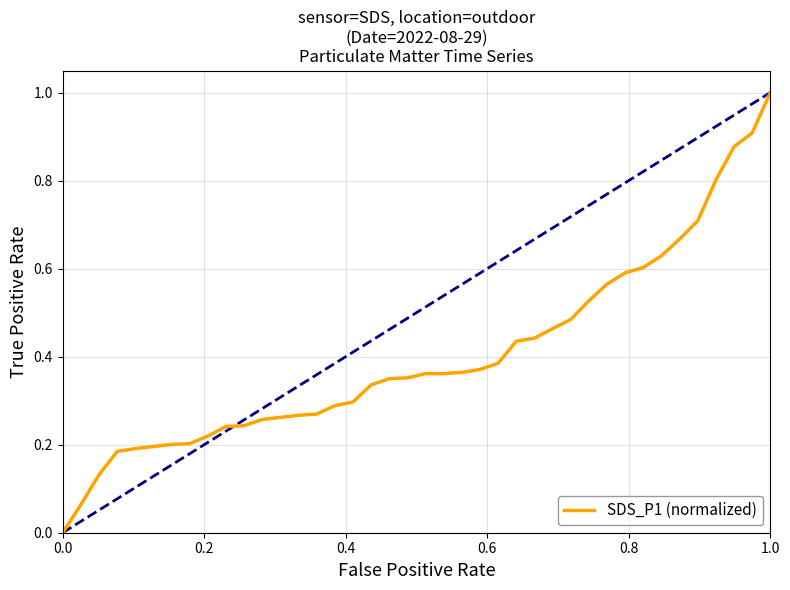

What is the greatest value displayed?

1.0